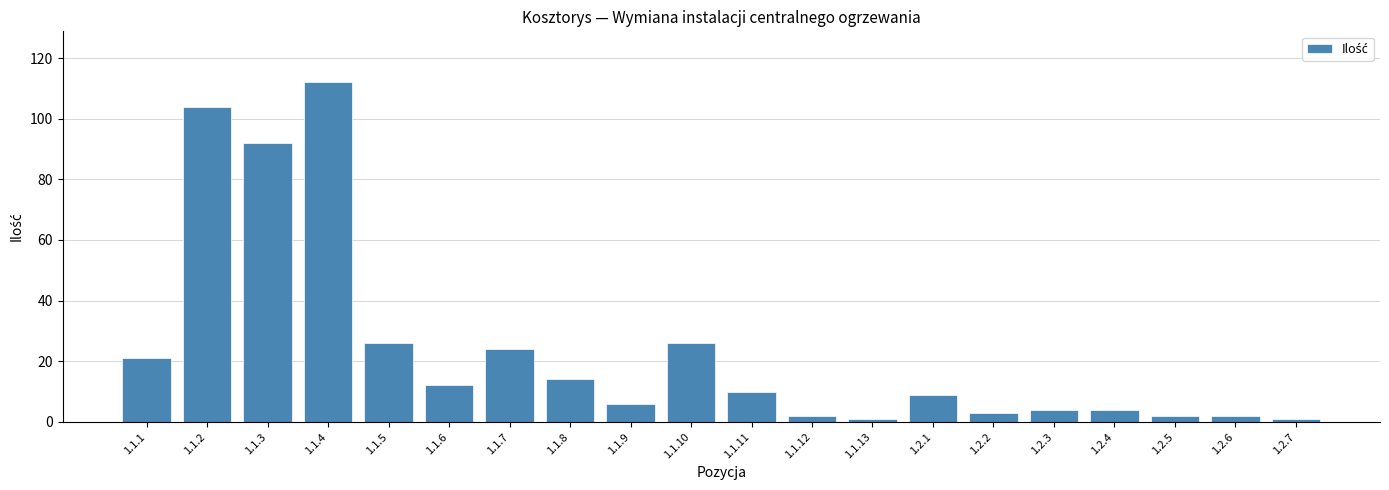

How many data points are less than 10?

10